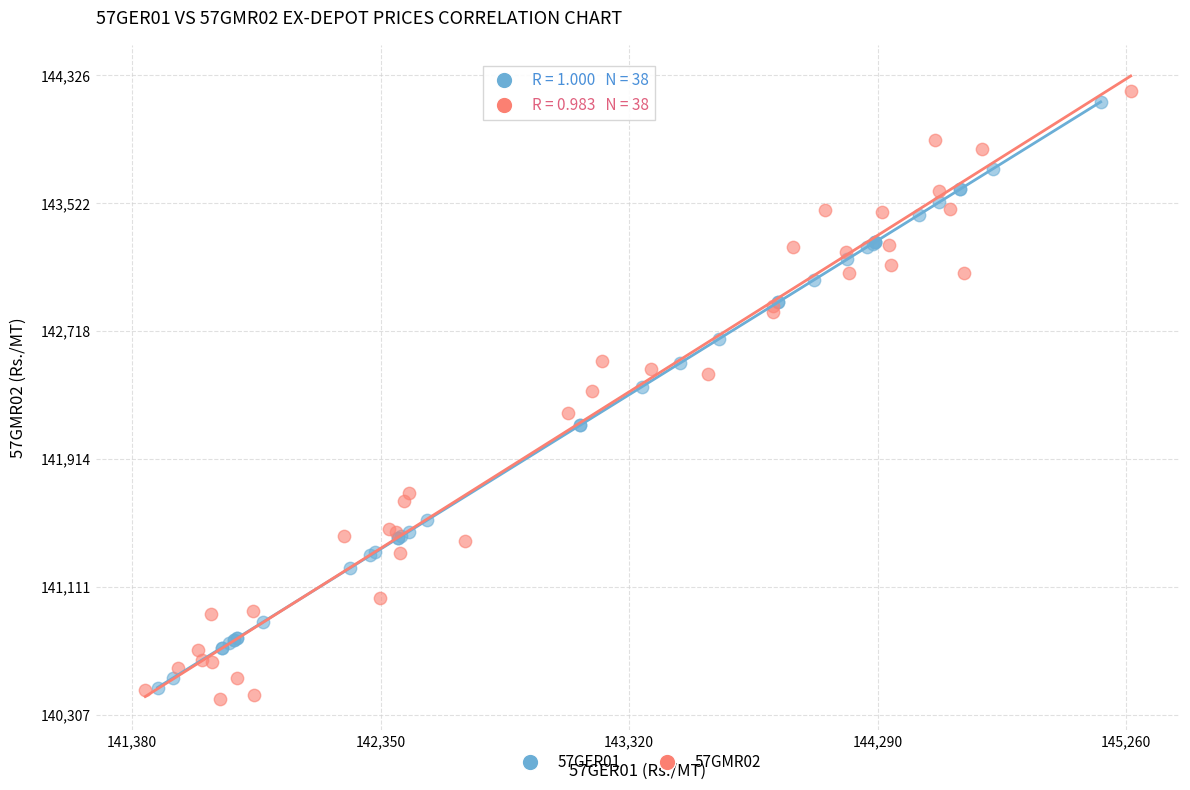

Which series has the largest Y range (max minus min)?

57GMR02